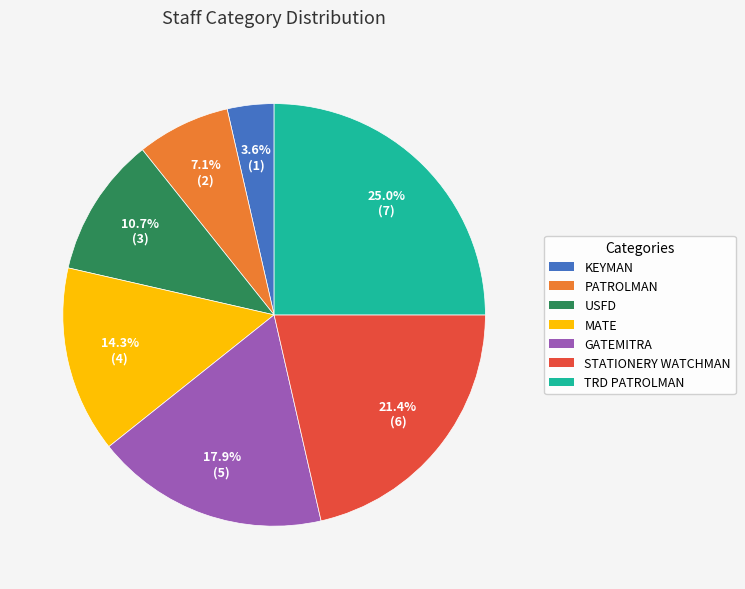

Does any single category account for the majority?

No